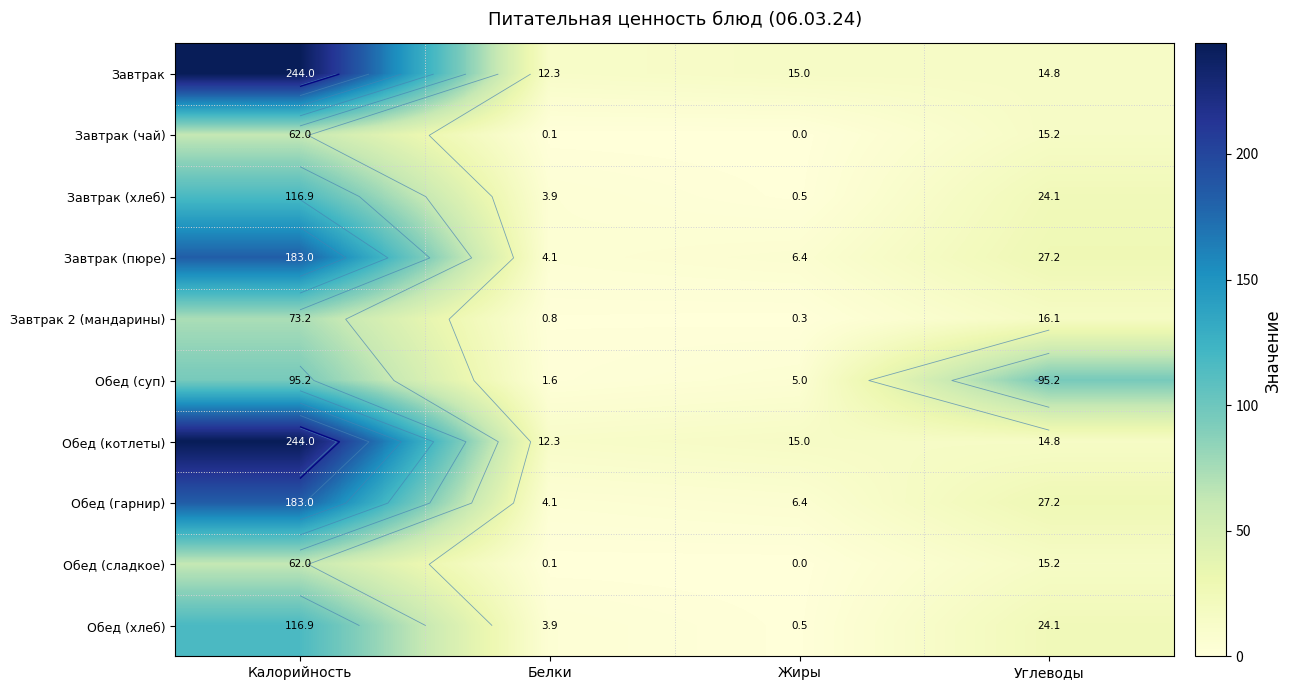

Which category has the lowest value across all series?

Жиры